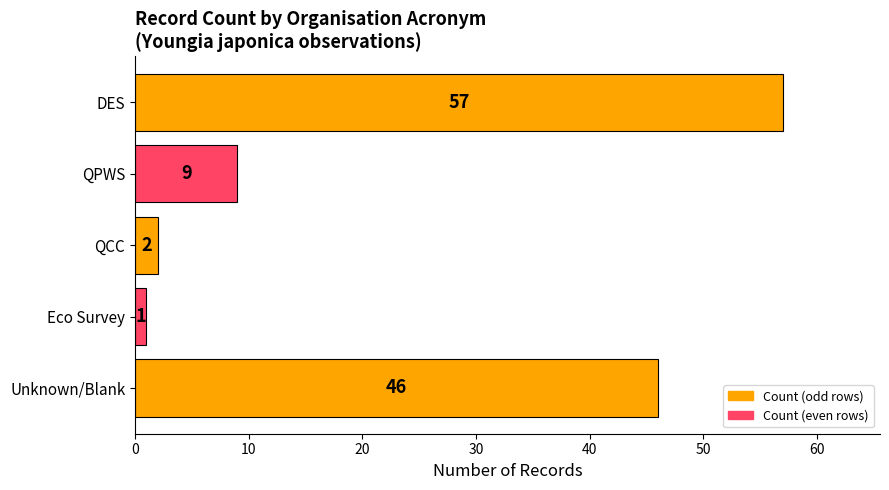

What is the change in value from DES to QCC?

-55